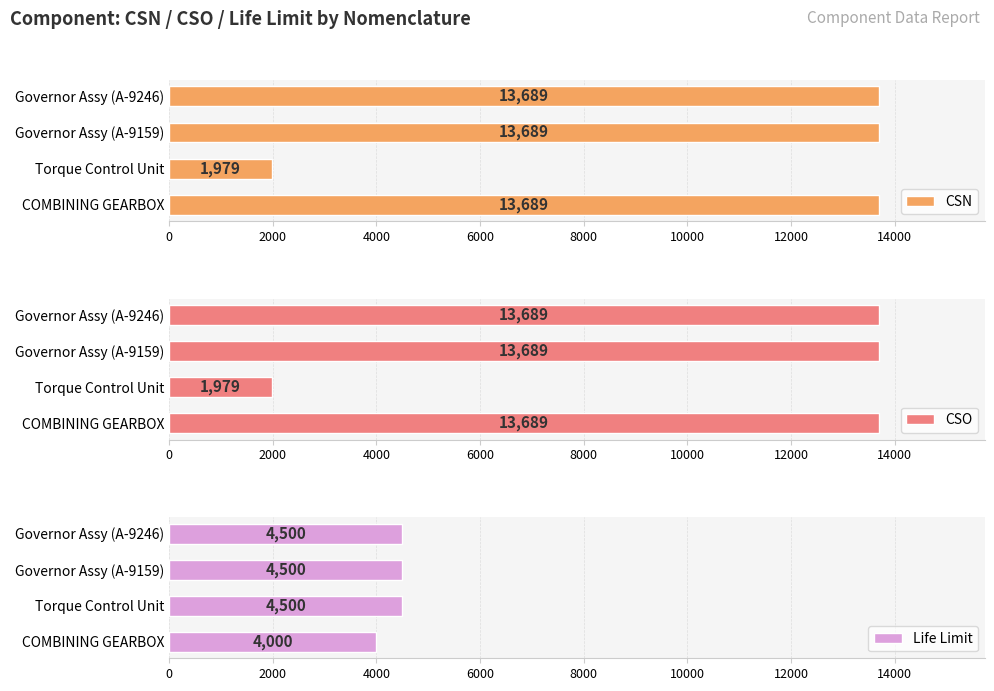

What value does the CSN series have at Governor Assy (A-9159), to the nearest 10?

13690